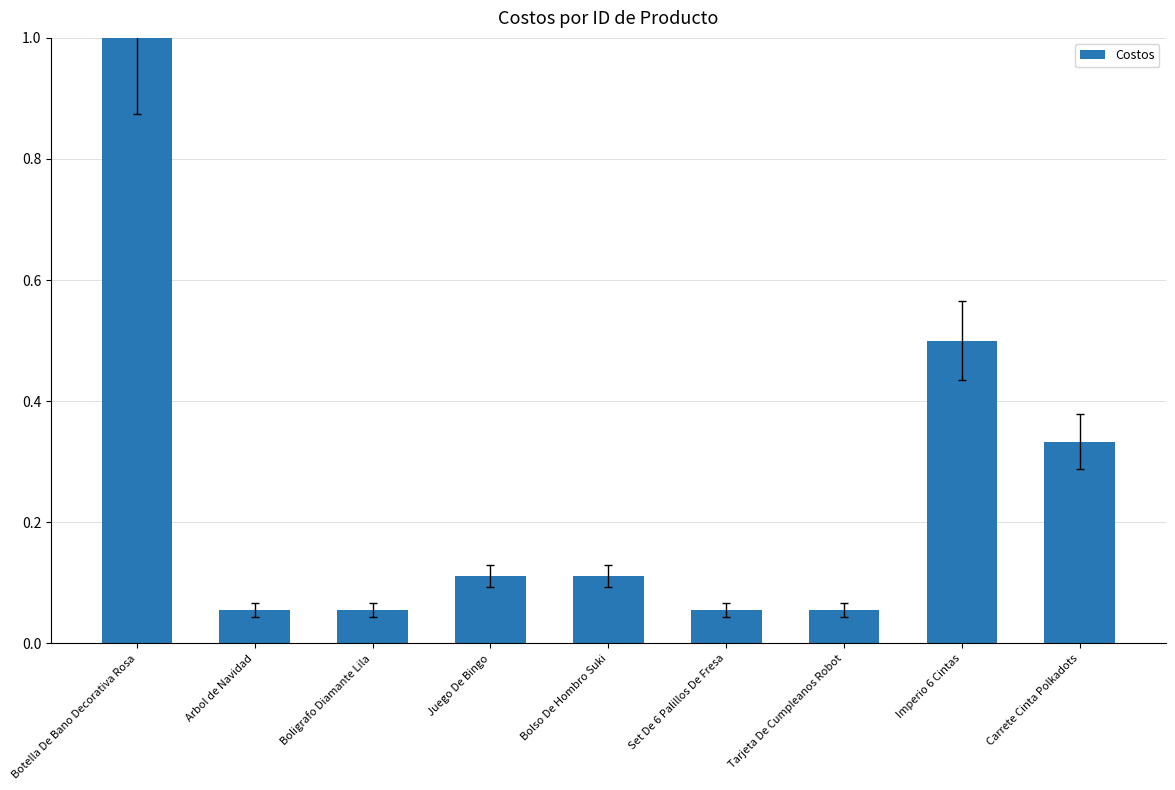

At which category does the chart reach its peak across all series?

Botella De Bano Decorativa Rosa